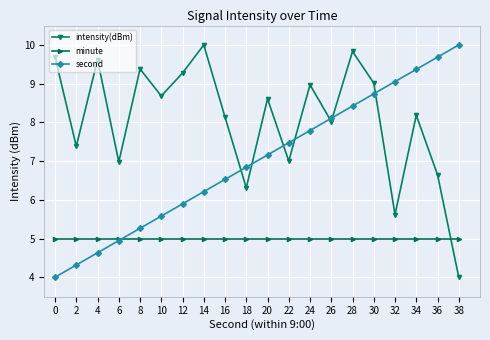

Reading left to right, extract all data points from this chart.

intensity(dBm): 9.7	7.4	9.6	7.0	9.4	8.7	9.3	10.0	8.1	6.3	8.6	7.0	9.0	8.0	9.8	9.0	5.6	8.2	6.6	4.0
minute: 5.0	5.0	5.0	5.0	5.0	5.0	5.0	5.0	5.0	5.0	5.0	5.0	5.0	5.0	5.0	5.0	5.0	5.0	5.0	5.0
second: 4.0	4.3	4.6	4.9	5.3	5.6	5.9	6.2	6.5	6.8	7.2	7.5	7.8	8.1	8.4	8.7	9.1	9.4	9.7	10.0